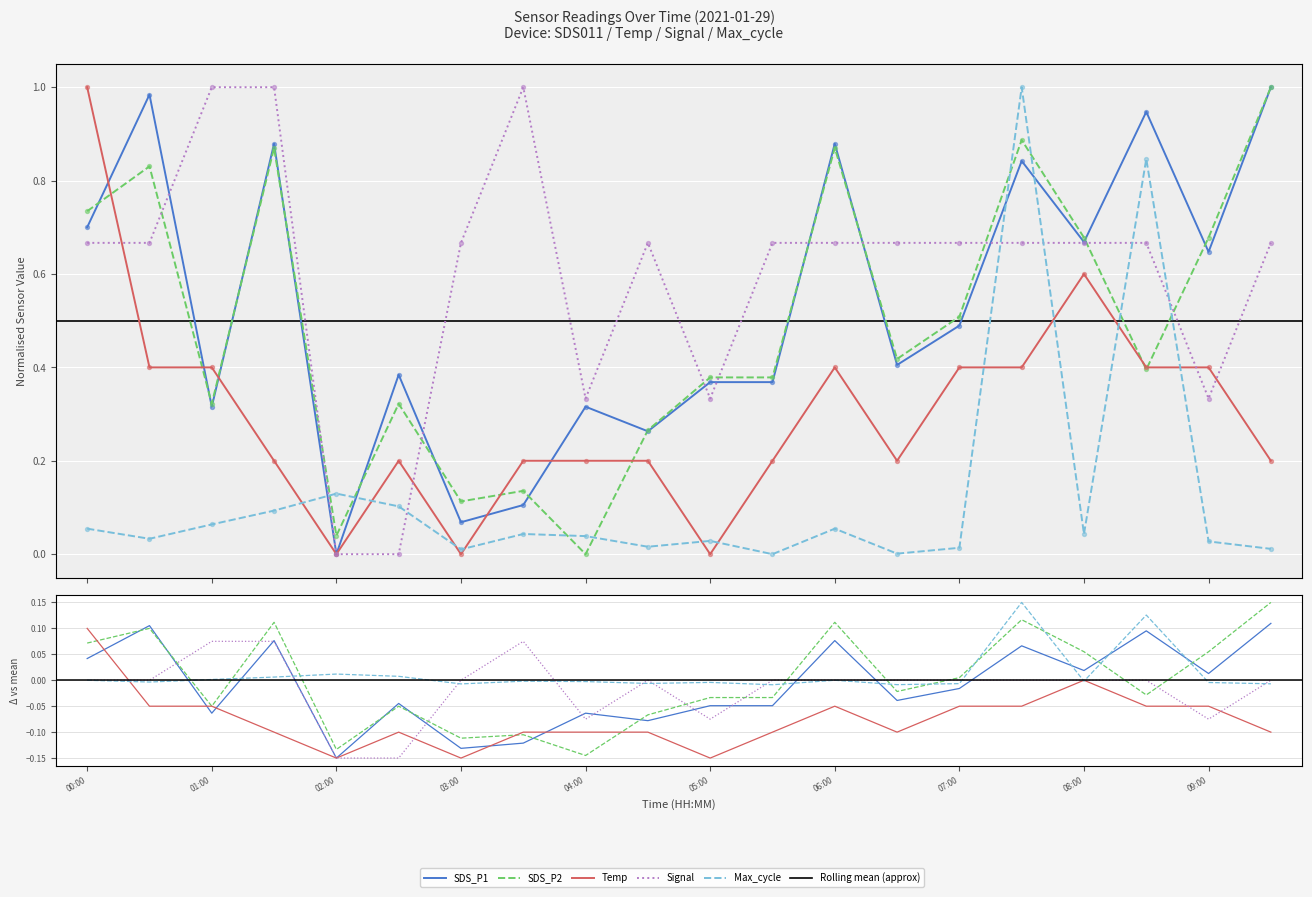

Which series reaches the maximum Y coordinate?

SDS_P1